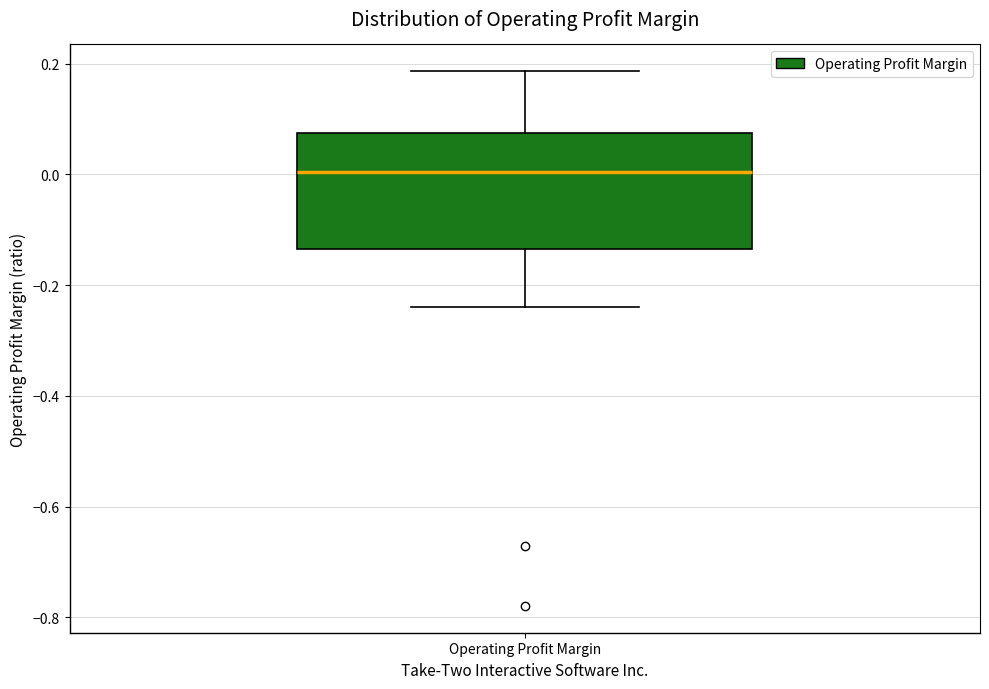

Transcribe this box plot: give where the median line is, the range the box spans, and where the two whiskers end, as read against the y-axis. The values are not printed on the chart, so give them approximately, as read against the axis.

median 0.00, box -0.14 to 0.08, whiskers -0.24 to 0.18